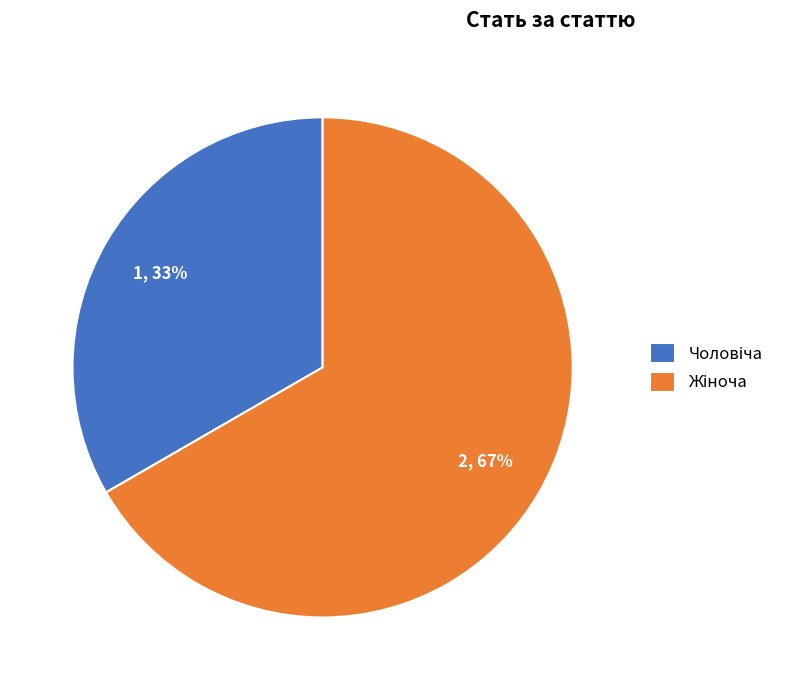

Is there any slice that represents more than half of the pie?

Yes